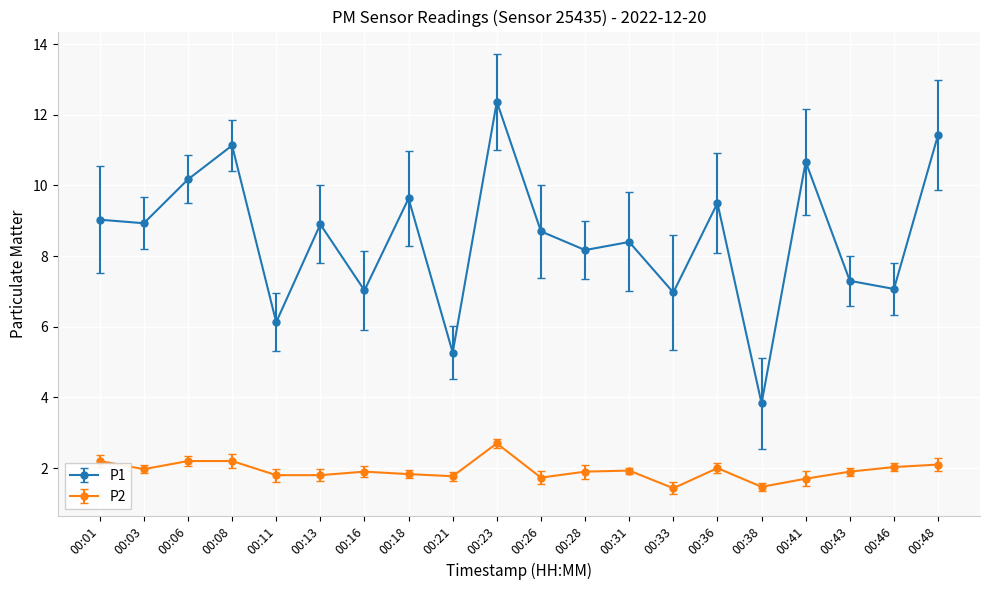

What is the value of the P1 point at the 20th from the left?

11.4